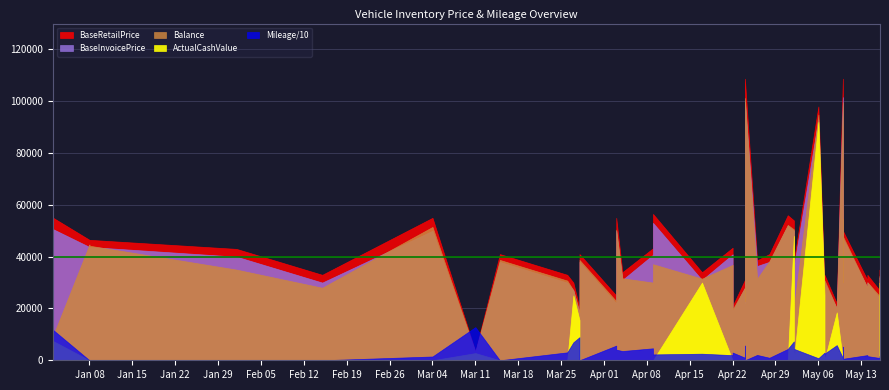

What is the difference between the maximum and minimum values in the ActualCashValue series?

92000.0